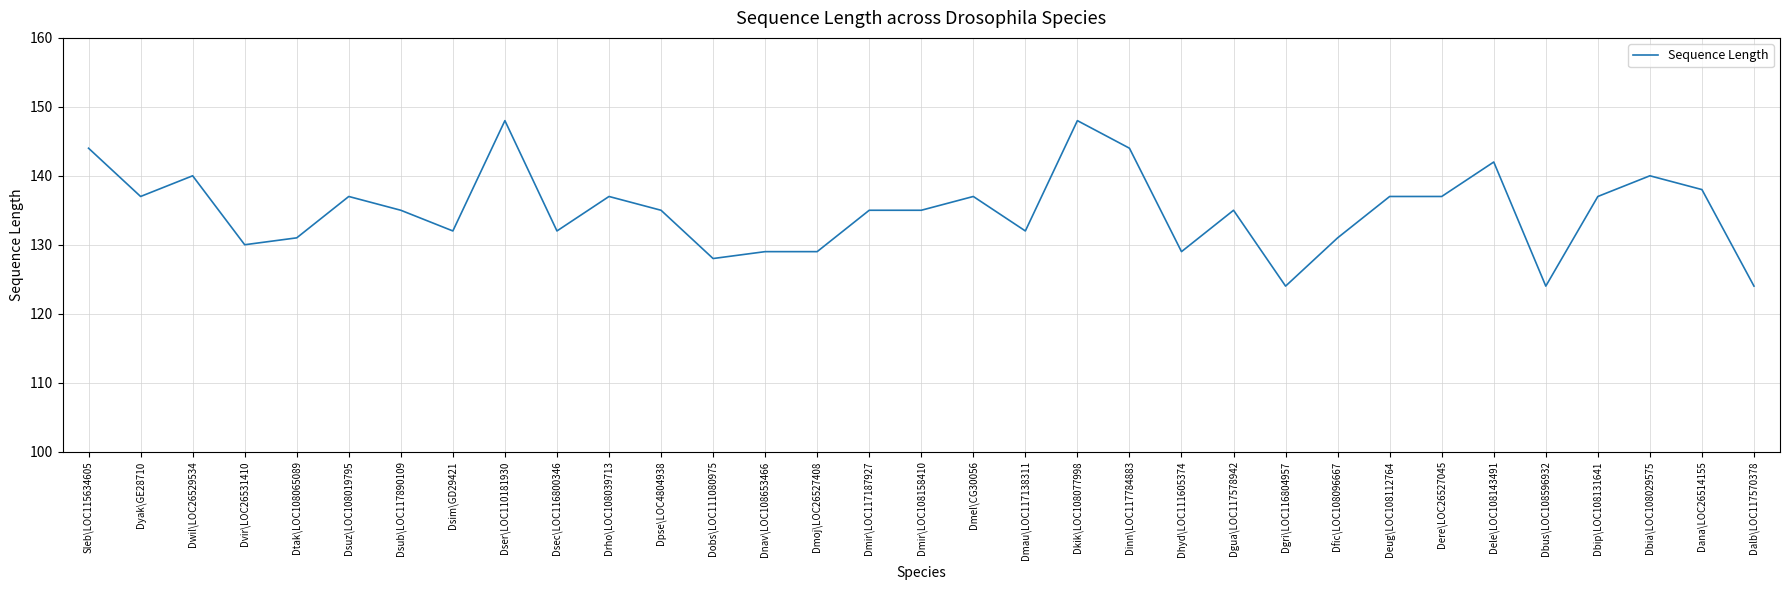

What is the greatest value displayed?

148